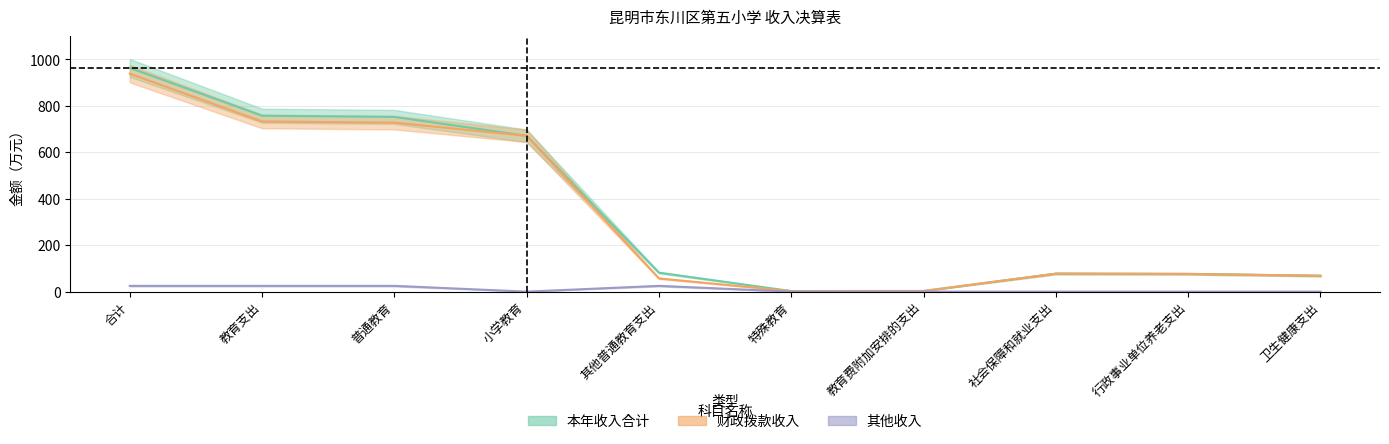

Which category has the lowest value across all series?

小学教育